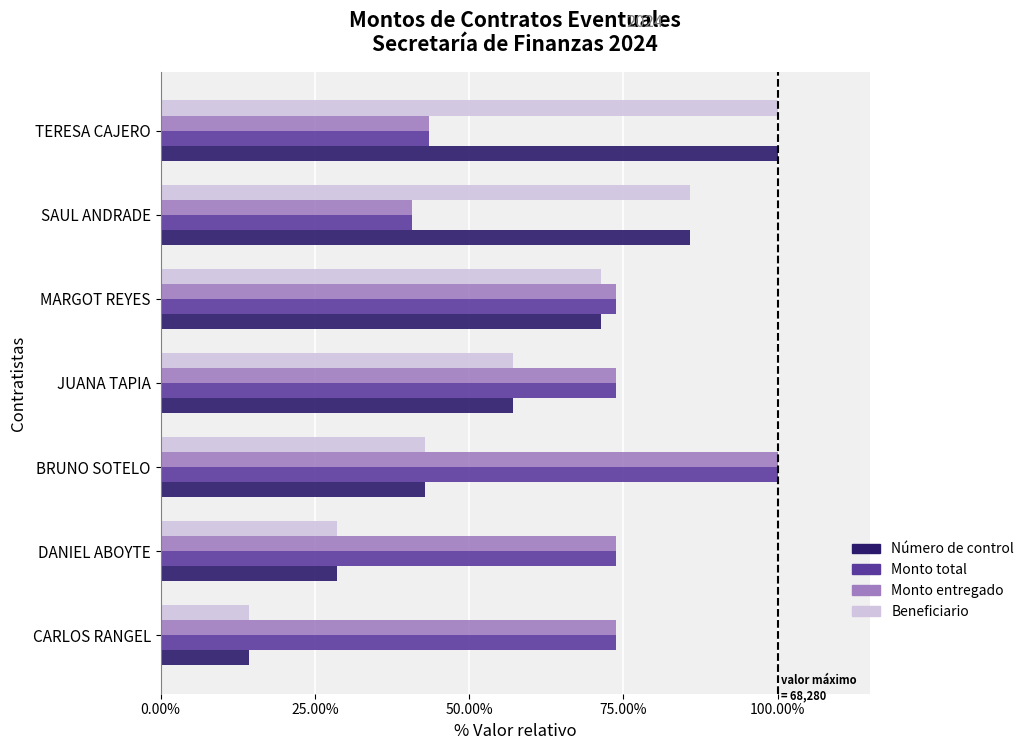

True or false: Beneficiario has a value of 14.3 at CARLOS RANGEL.

True